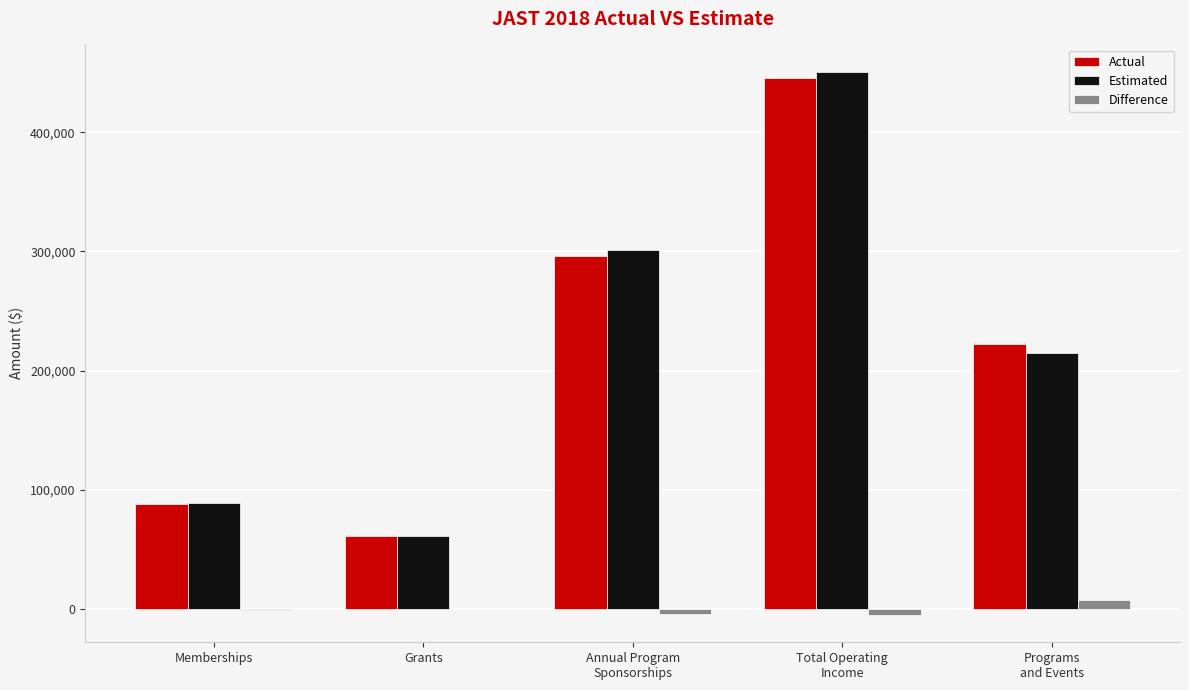

What is the maximum value shown in the chart?

450984